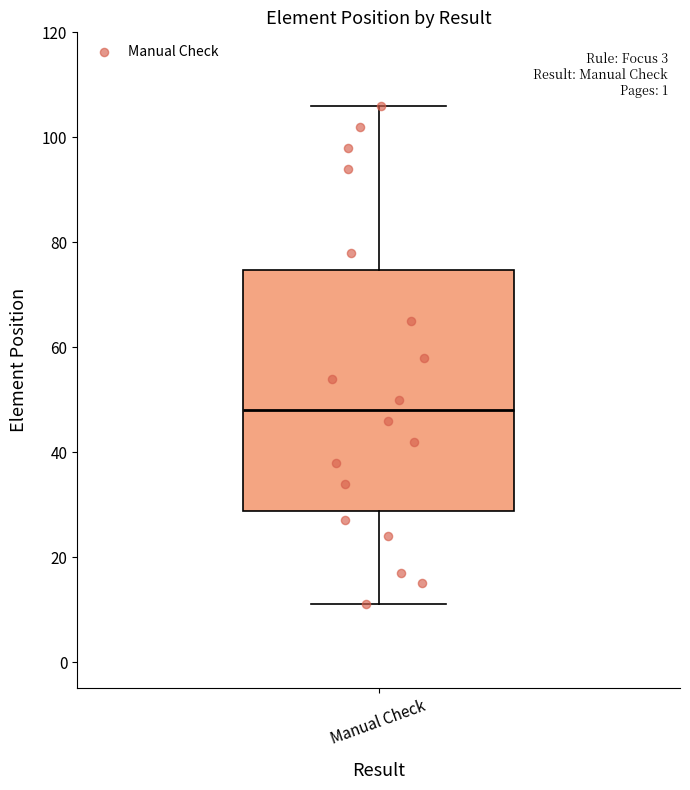

Read this box plot against the y-axis: the position of the median line, the range covered by the box, and the ends of both whiskers. The values are not printed on the chart, so give them approximately, as read against the axis.

median 48, box 28 to 74, whiskers 12 to 106